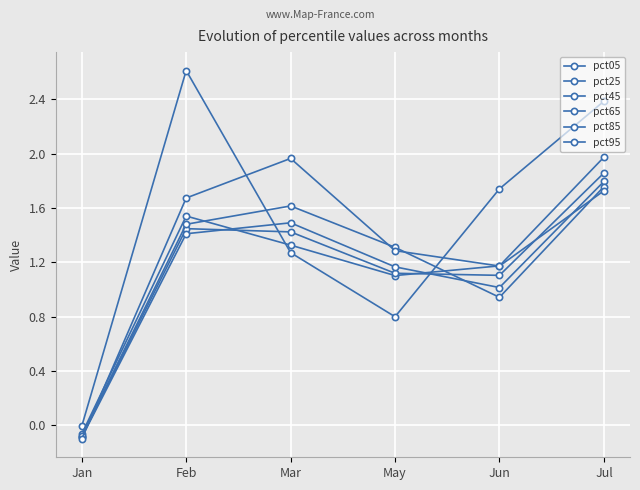

How many data points does each series have?

6